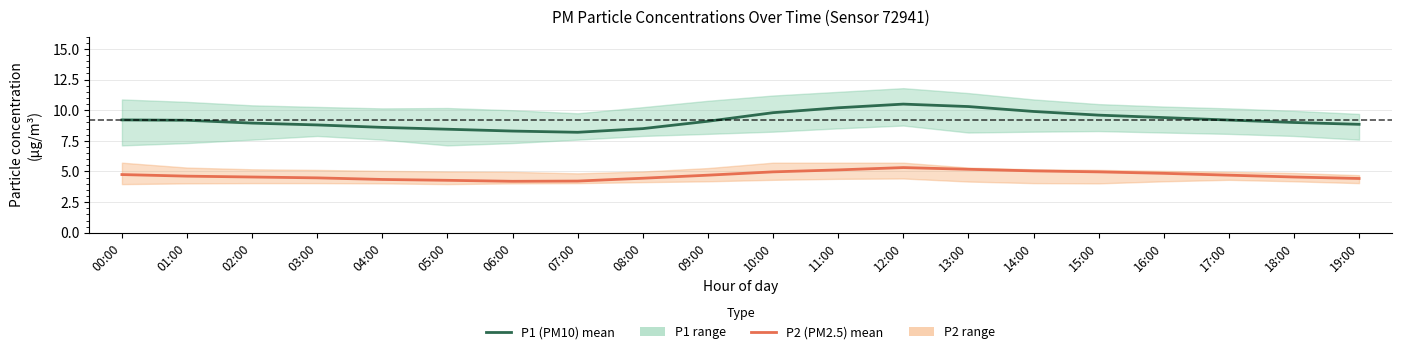

What is the total value across all series at 16:00?

14.2